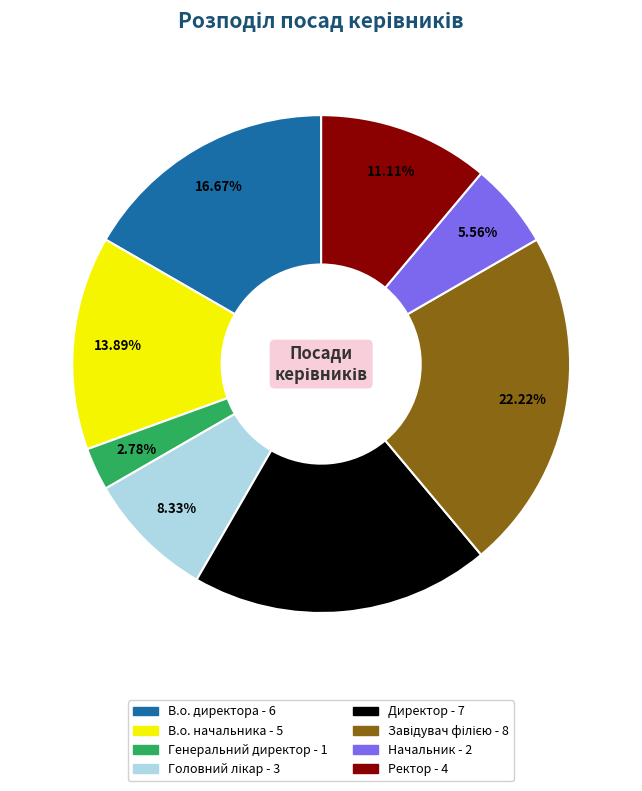

The В.о. директора slice represents 17% of the pie. True or false?

True